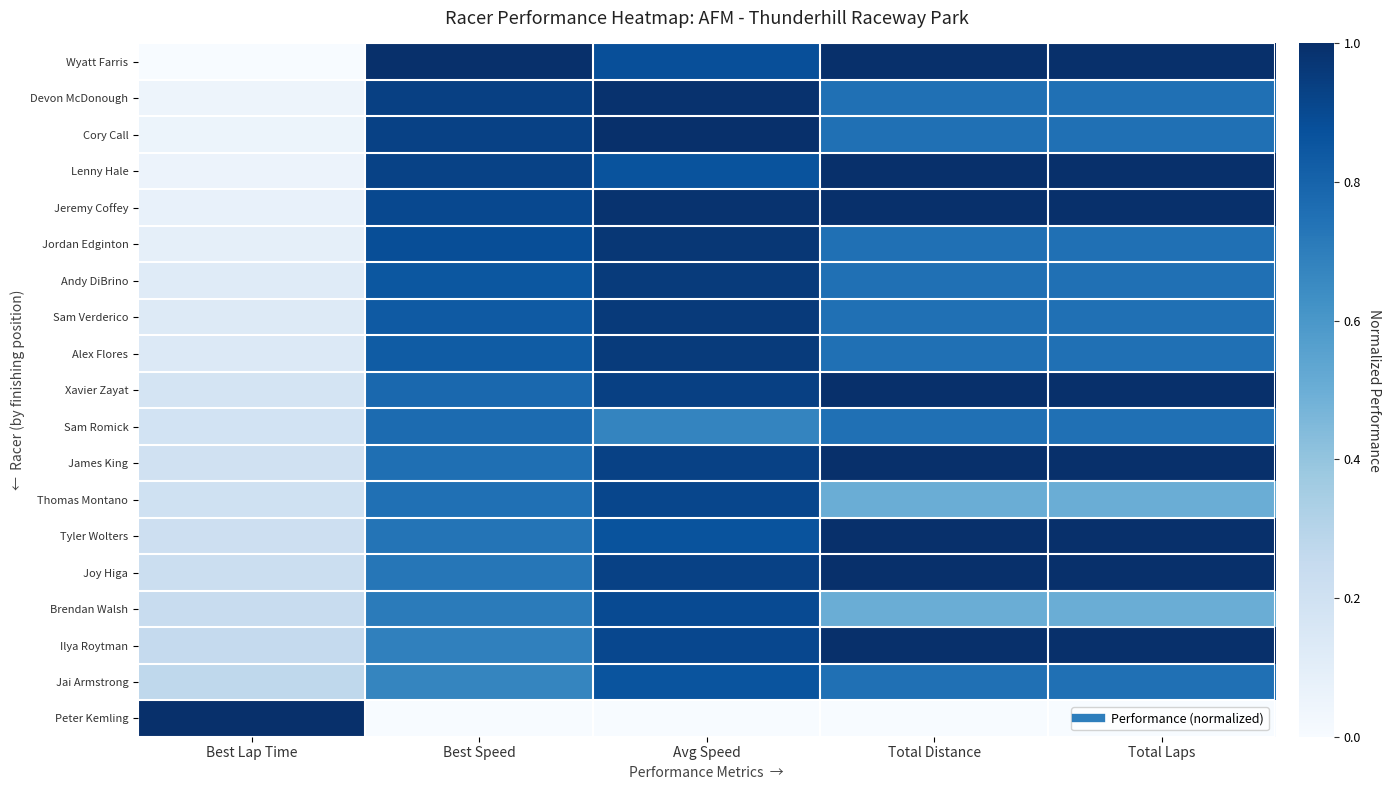

Reading left to right, what are all the values shown in this chart?

Wyatt Farris: Best Lap Time=0.0	Best Speed=1.0	Avg Speed=0.9	Total Distance=1.0	Total Laps=1.0
Devon McDonough: Best Lap Time=0.0	Best Speed=0.9	Avg Speed=1.0	Total Distance=0.8	Total Laps=0.8
Cory Call: Best Lap Time=0.1	Best Speed=0.9	Avg Speed=1.0	Total Distance=0.8	Total Laps=0.8
Lenny Hale: Best Lap Time=0.1	Best Speed=0.9	Avg Speed=0.9	Total Distance=1.0	Total Laps=1.0
Jeremy Coffey: Best Lap Time=0.1	Best Speed=0.9	Avg Speed=1.0	Total Distance=1.0	Total Laps=1.0
Jordan Edginton: Best Lap Time=0.1	Best Speed=0.9	Avg Speed=1.0	Total Distance=0.8	Total Laps=0.8
Andy DiBrino: Best Lap Time=0.1	Best Speed=0.9	Avg Speed=1.0	Total Distance=0.8	Total Laps=0.8
Sam Verderico: Best Lap Time=0.1	Best Speed=0.8	Avg Speed=1.0	Total Distance=0.8	Total Laps=0.8
Alex Flores: Best Lap Time=0.1	Best Speed=0.8	Avg Speed=1.0	Total Distance=0.8	Total Laps=0.8
Xavier Zayat: Best Lap Time=0.2	Best Speed=0.8	Avg Speed=0.9	Total Distance=1.0	Total Laps=1.0
Sam Romick: Best Lap Time=0.2	Best Speed=0.8	Avg Speed=0.7	Total Distance=0.8	Total Laps=0.8
James King: Best Lap Time=0.2	Best Speed=0.8	Avg Speed=0.9	Total Distance=1.0	Total Laps=1.0
Thomas Montano: Best Lap Time=0.2	Best Speed=0.8	Avg Speed=0.9	Total Distance=0.5	Total Laps=0.5
Tyler Wolters: Best Lap Time=0.2	Best Speed=0.7	Avg Speed=0.9	Total Distance=1.0	Total Laps=1.0
Joy Higa: Best Lap Time=0.2	Best Speed=0.7	Avg Speed=0.9	Total Distance=1.0	Total Laps=1.0
Brendan Walsh: Best Lap Time=0.2	Best Speed=0.7	Avg Speed=0.9	Total Distance=0.5	Total Laps=0.5
Ilya Roytman: Best Lap Time=0.3	Best Speed=0.7	Avg Speed=0.9	Total Distance=1.0	Total Laps=1.0
Jai Armstrong: Best Lap Time=0.3	Best Speed=0.7	Avg Speed=0.9	Total Distance=0.8	Total Laps=0.8
Peter Kemling: Best Lap Time=1.0	Best Speed=0.0	Avg Speed=0.0	Total Distance=0.0	Total Laps=0.0